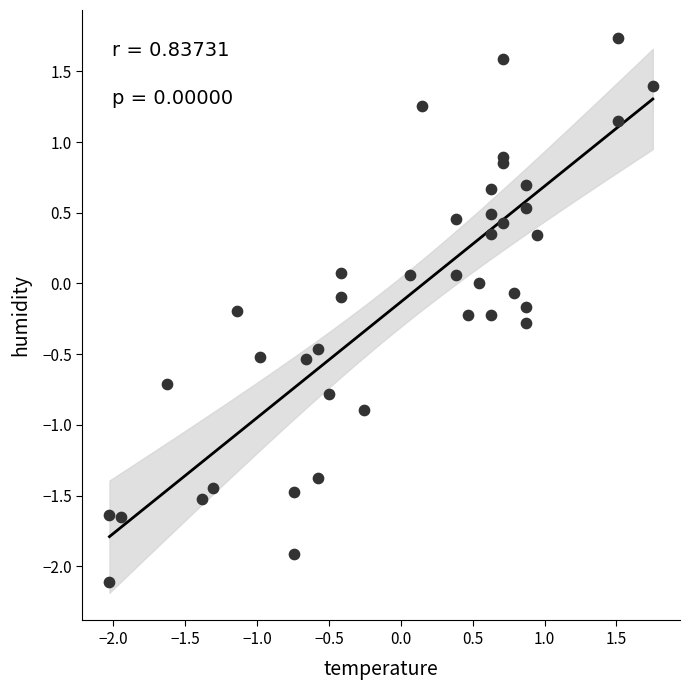

What is the range of X values (max minus min)?

3.8